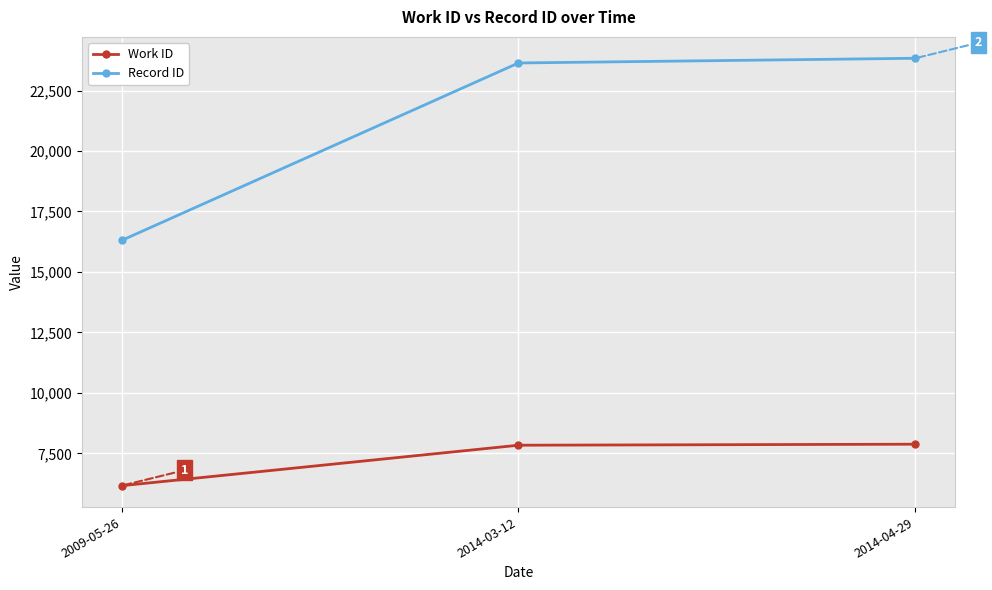

Read the Record ID value at 2014-04-29, to the nearest 50.

23850